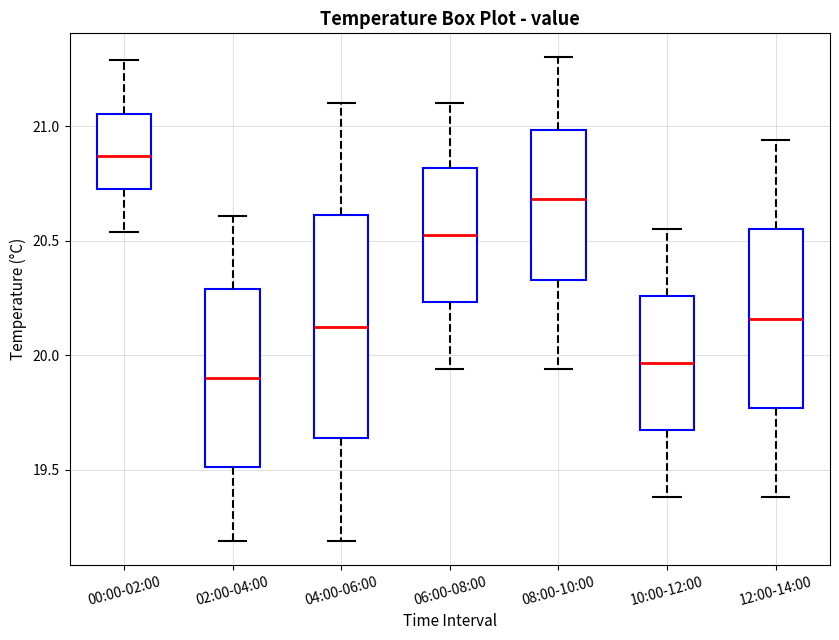

Which box has the highest median line?

00:00-02:00